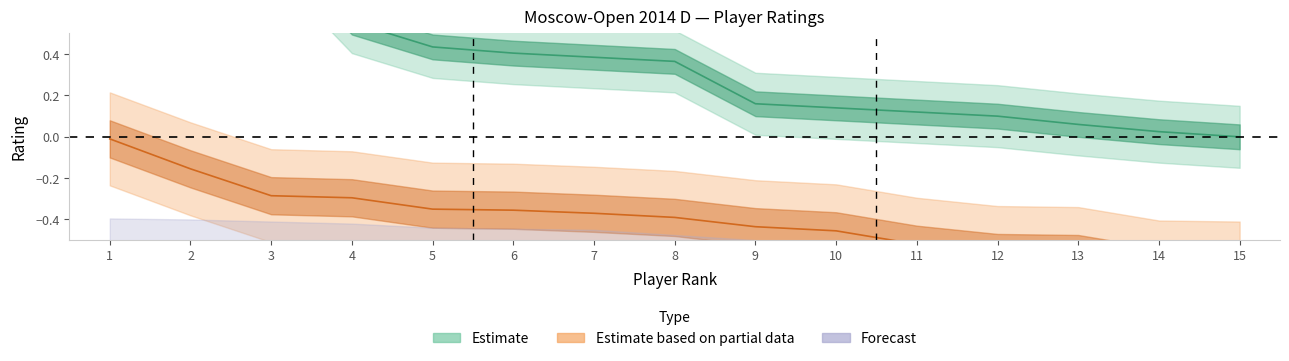

Is it true that Estimate based on partial data equals -0.2 at 2?

False